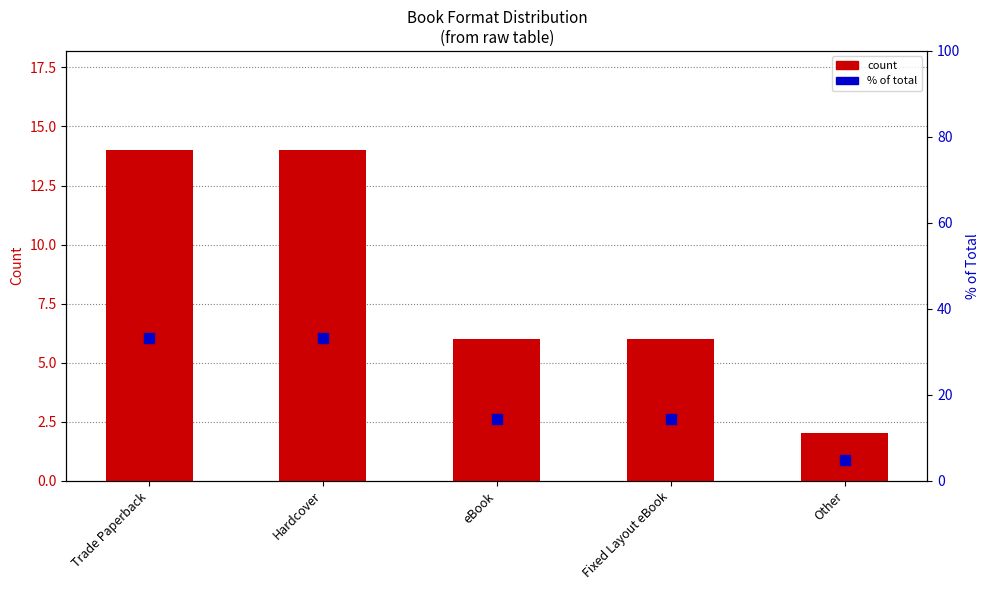

Which series contains the highest Y value?

% of total (rank)